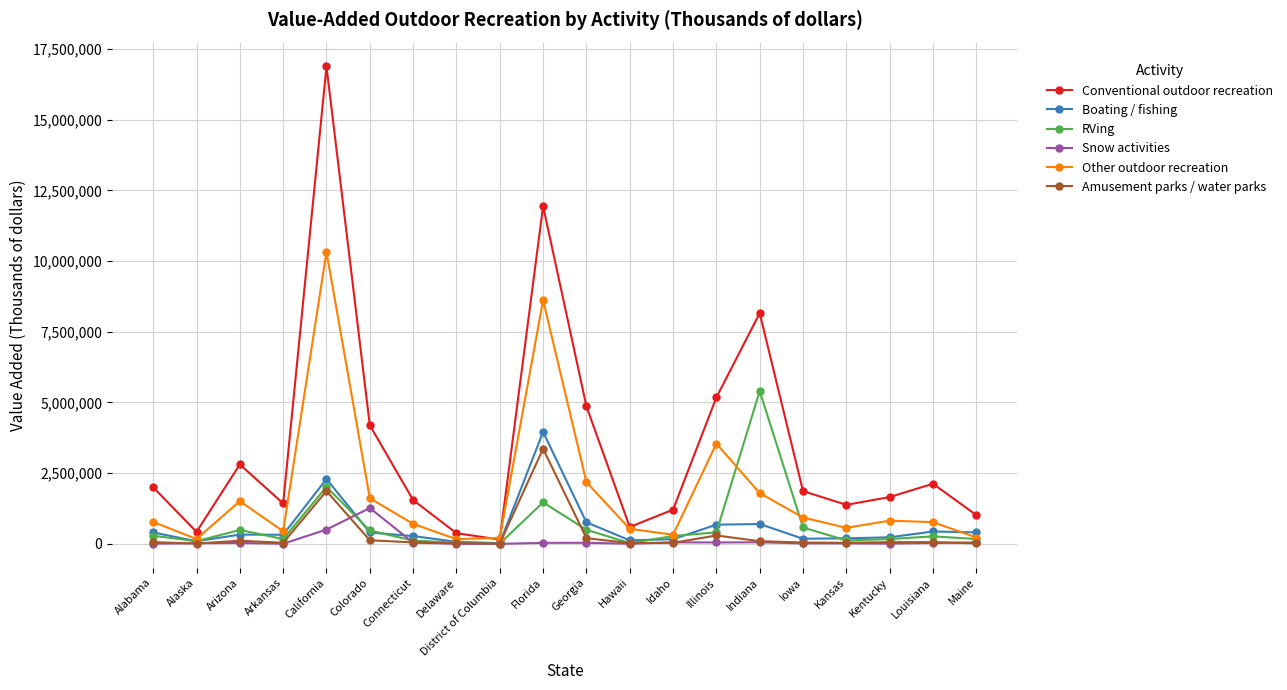

What are all the series names shown in the legend?

Conventional outdoor recreation, Boating / fishing, RVing, Snow activities, Other outdoor recreation, Amusement parks / water parks